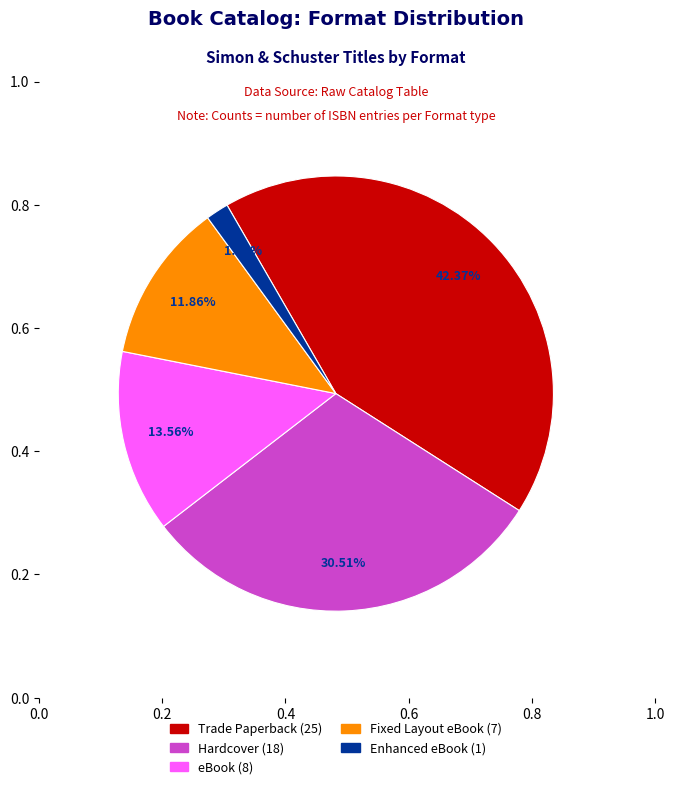

To the nearest percent, what is the combined percentage of Trade Paperback and Fixed Layout eBook?

54%